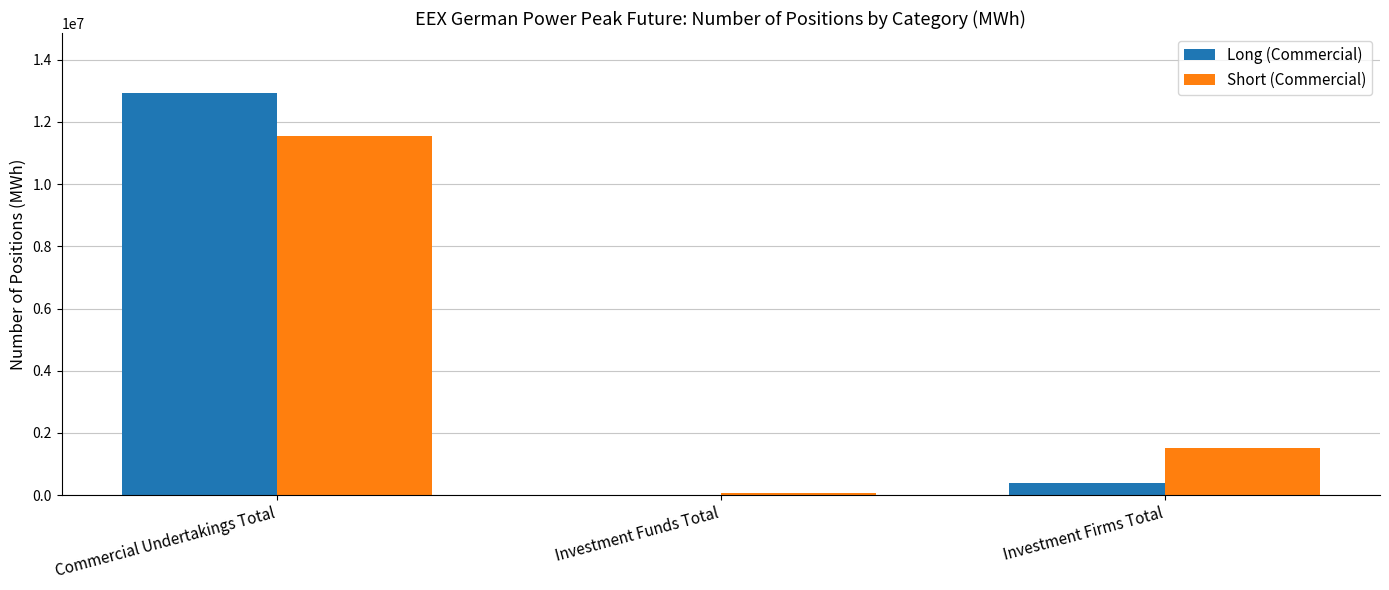

What is the highest value of the Long (Commercial) series?

12916764